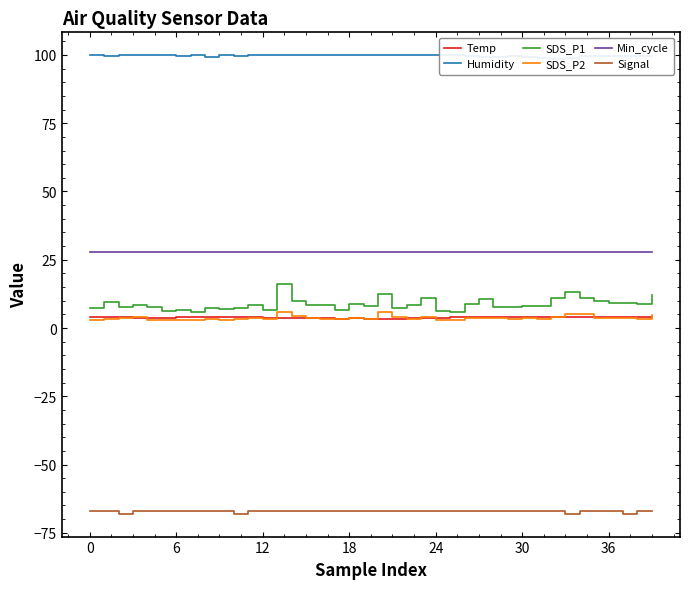

True or false: Signal and Temp intersect in this chart.

False